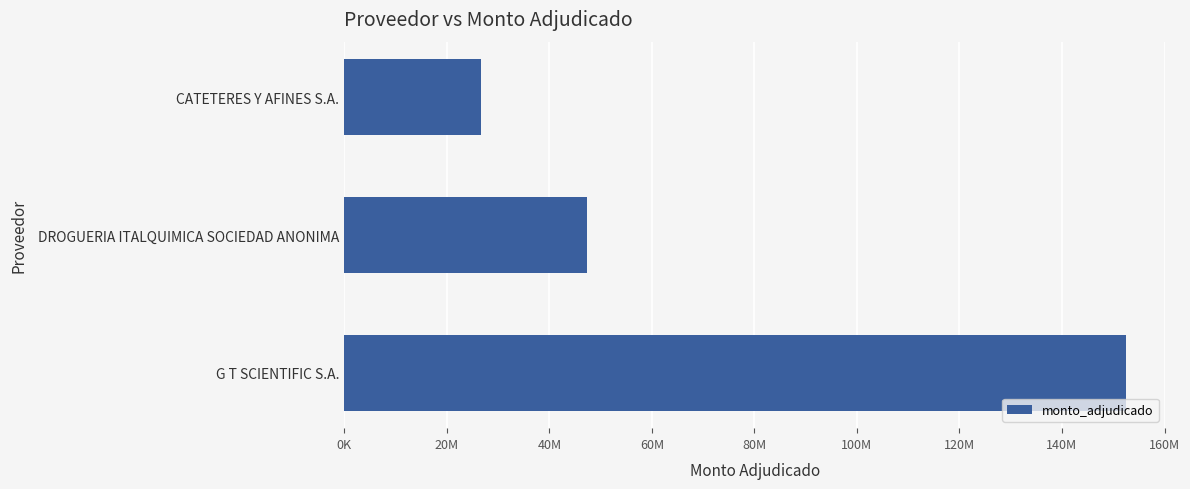

Does the chart contain any negative values?

No